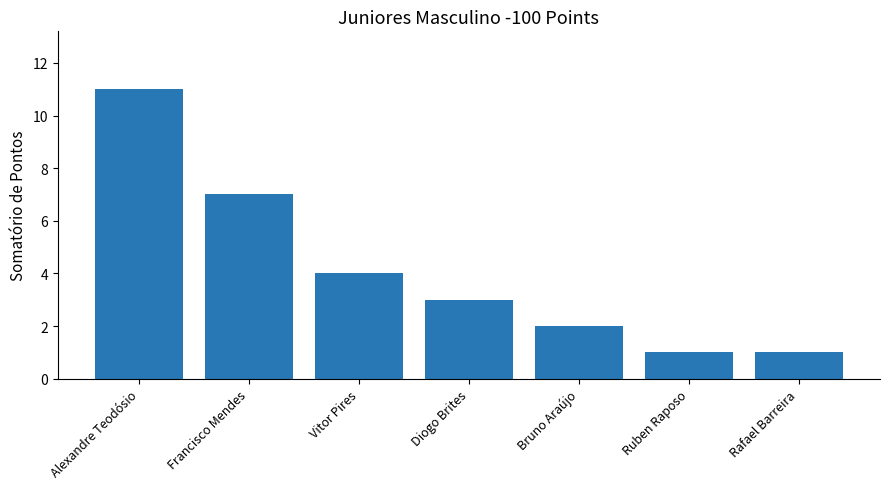

The value at Rafael Barreira is 0. True or false?

False